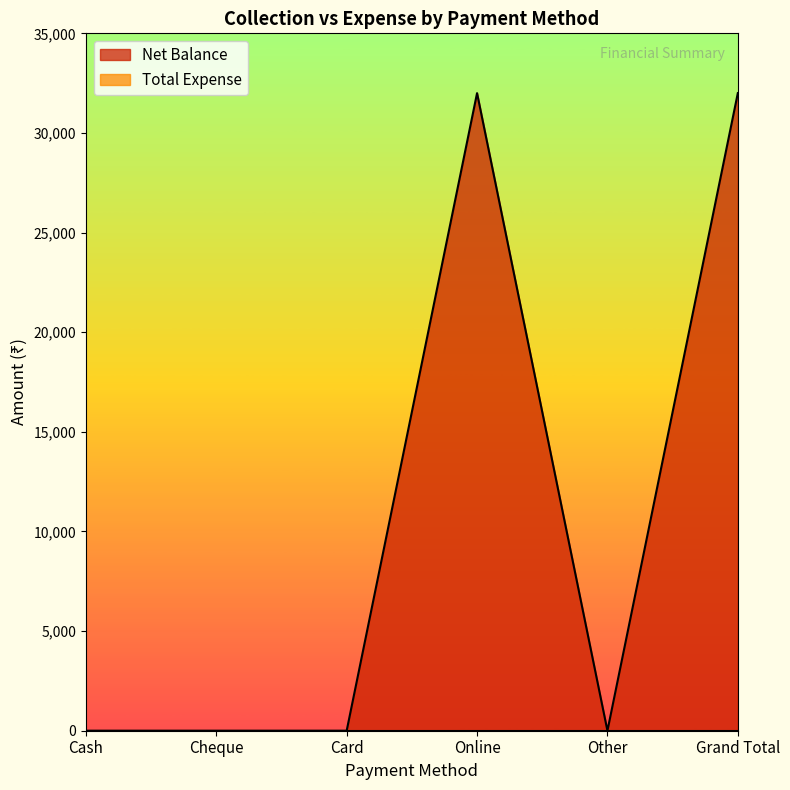

List the labels in order of value, largest first.

Online, Grand Total, Cash, Cheque, Card, Other